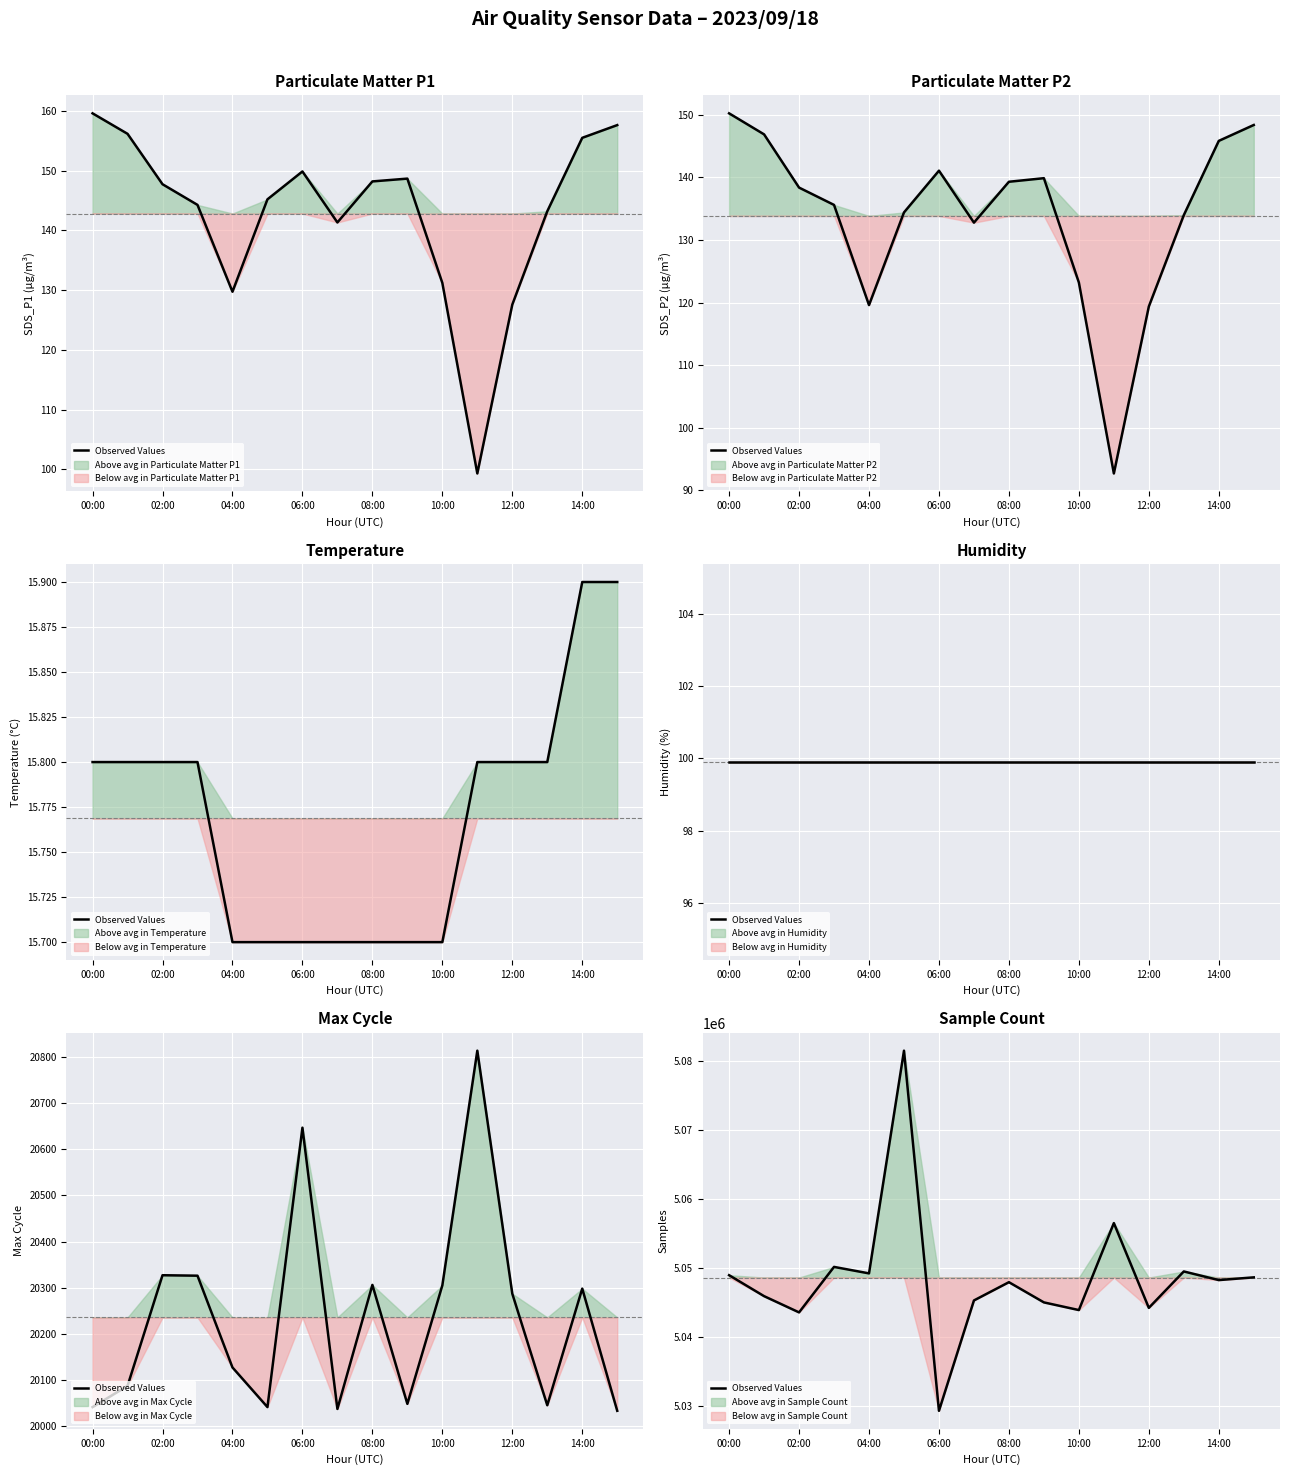

What is the label of the 2nd point from the left?

02:00